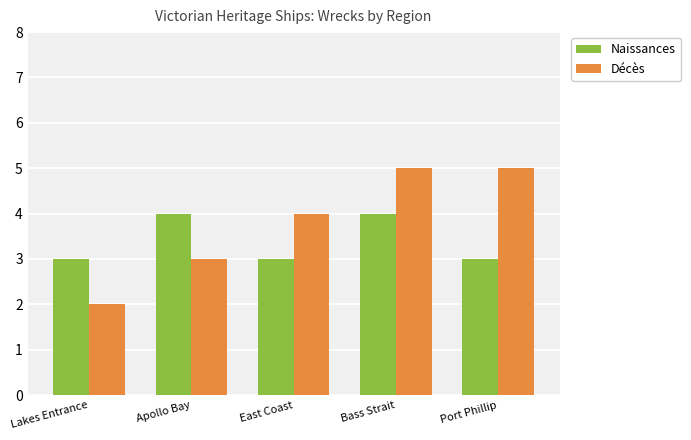

Are the bars grouped side by side (vs. stacked)?

Yes